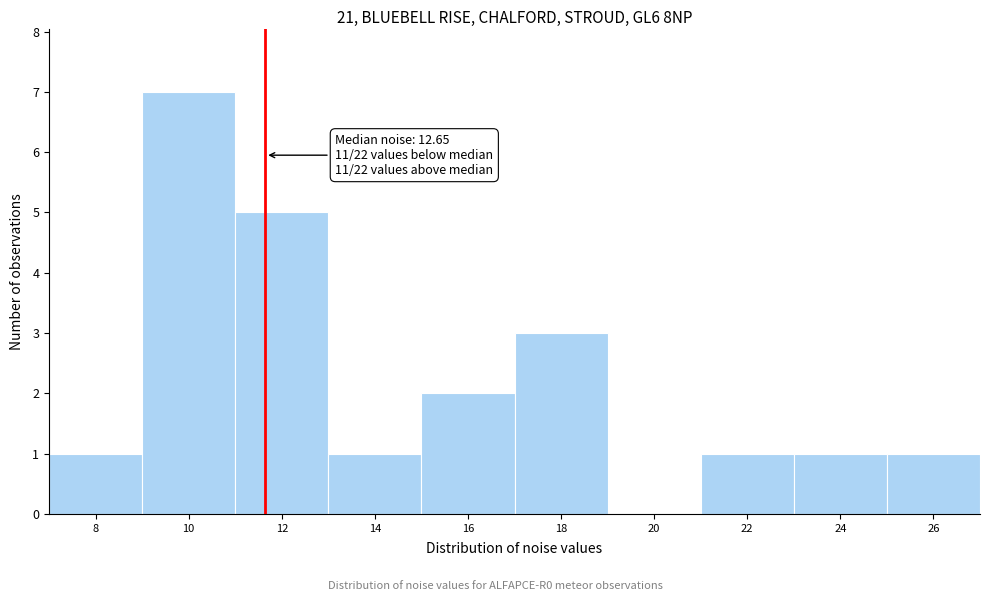

Reading left to right, transcribe all the data shown in this chart.

8=1	10=7	12=5	14=1	16=2	18=3	20=0	22=1	24=1	26=1